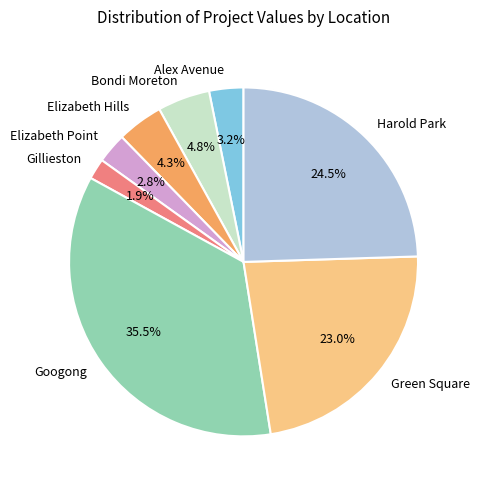

What percentage is the Bondi Moreton slice, to the nearest percent?

5%